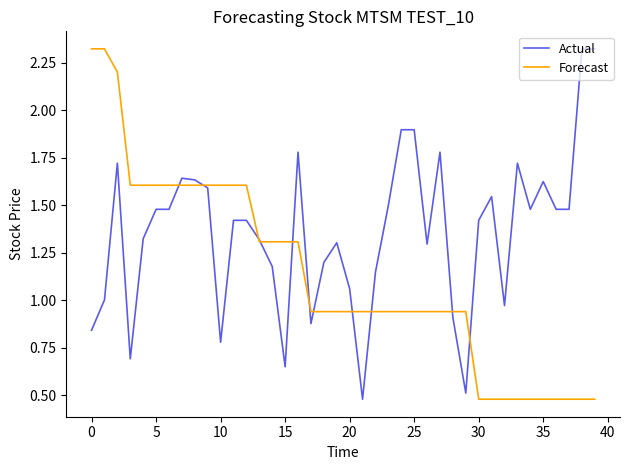

List the series in order of their overall mean, highest first.

Actual, Forecast